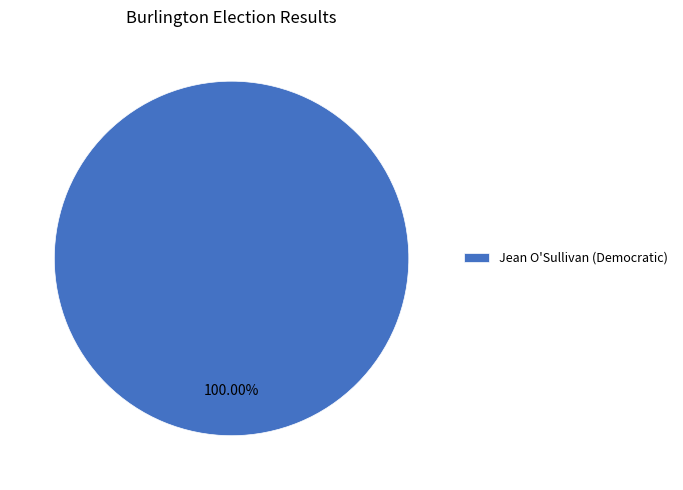

Does any single category account for the majority?

Yes